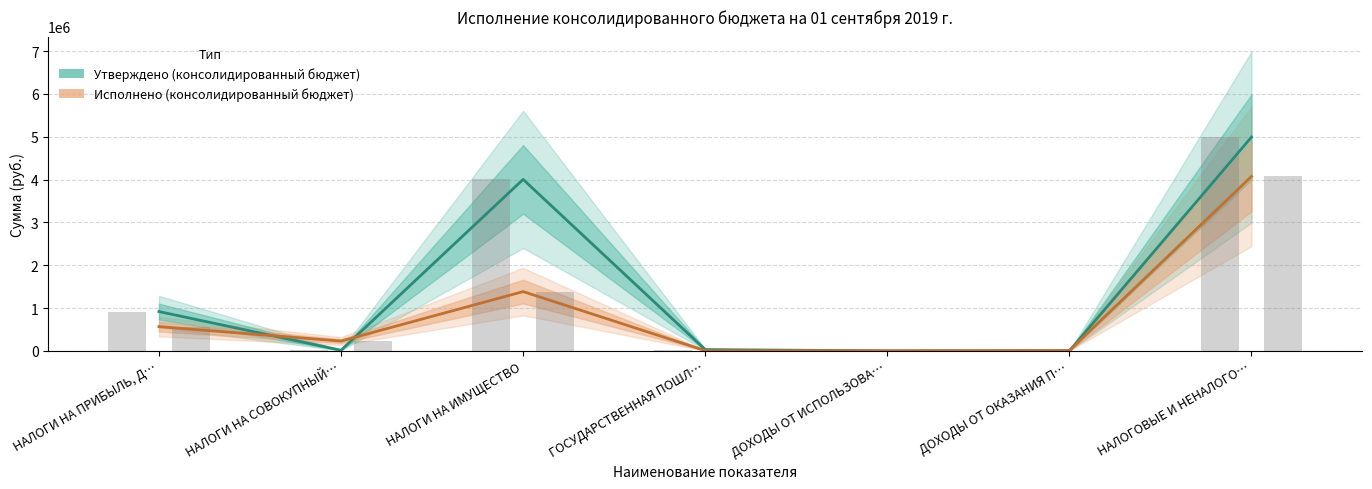

At which label is Исполнено (консолидированный бюджет) closest to 2037600?

НАЛОГИ НА ИМУЩЕСТВО